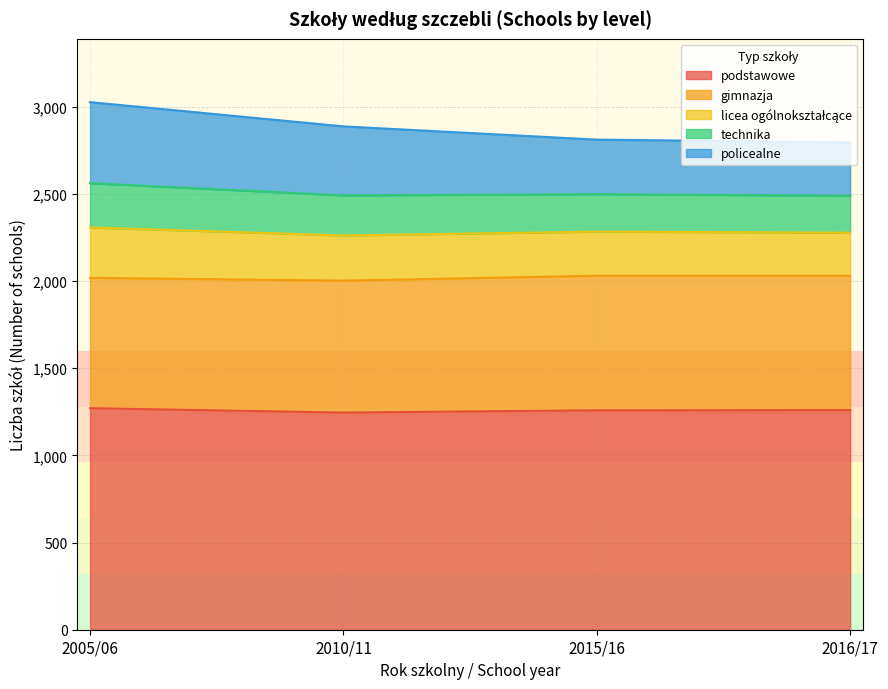

What is the total value across all series at 2015/16?

2812